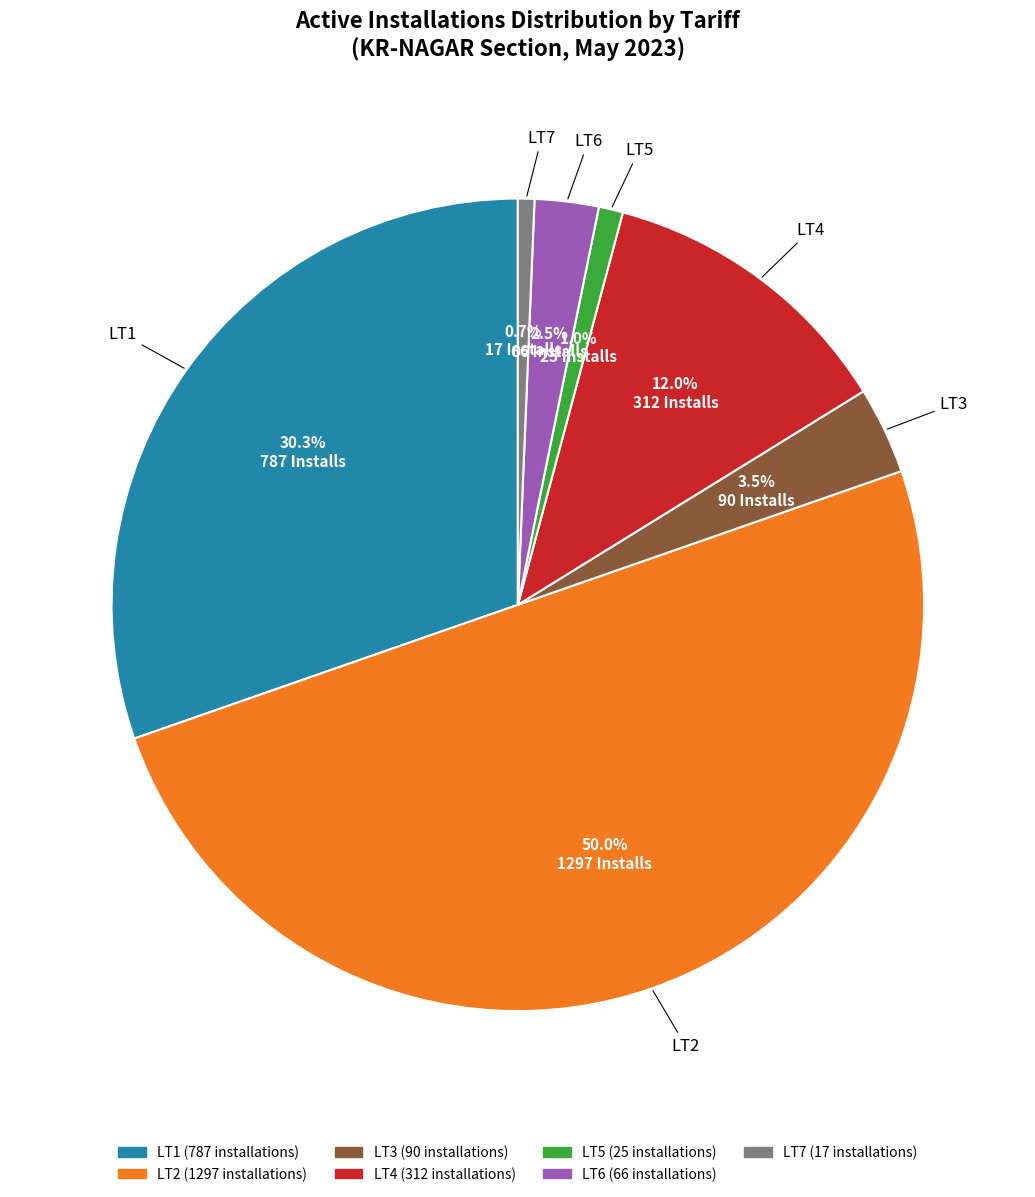

Which slice is the largest?

LT2